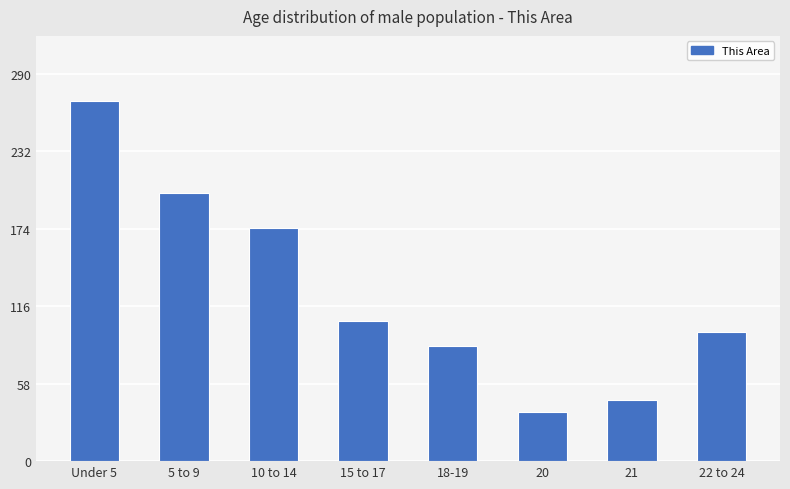

What is the minimum value shown in the chart?

37